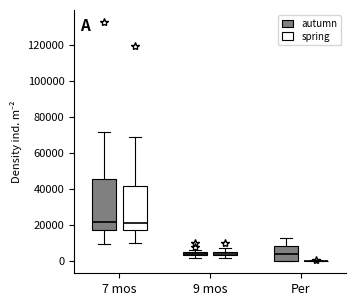

Which box is the tallest, from its lower edge to its upper edge?

7 mos (autumn)